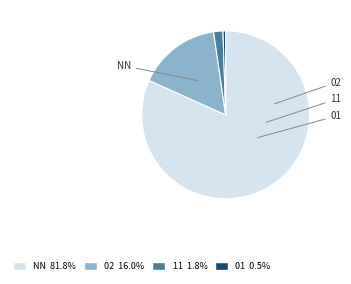

Which has a higher value, 01 or 11?

11